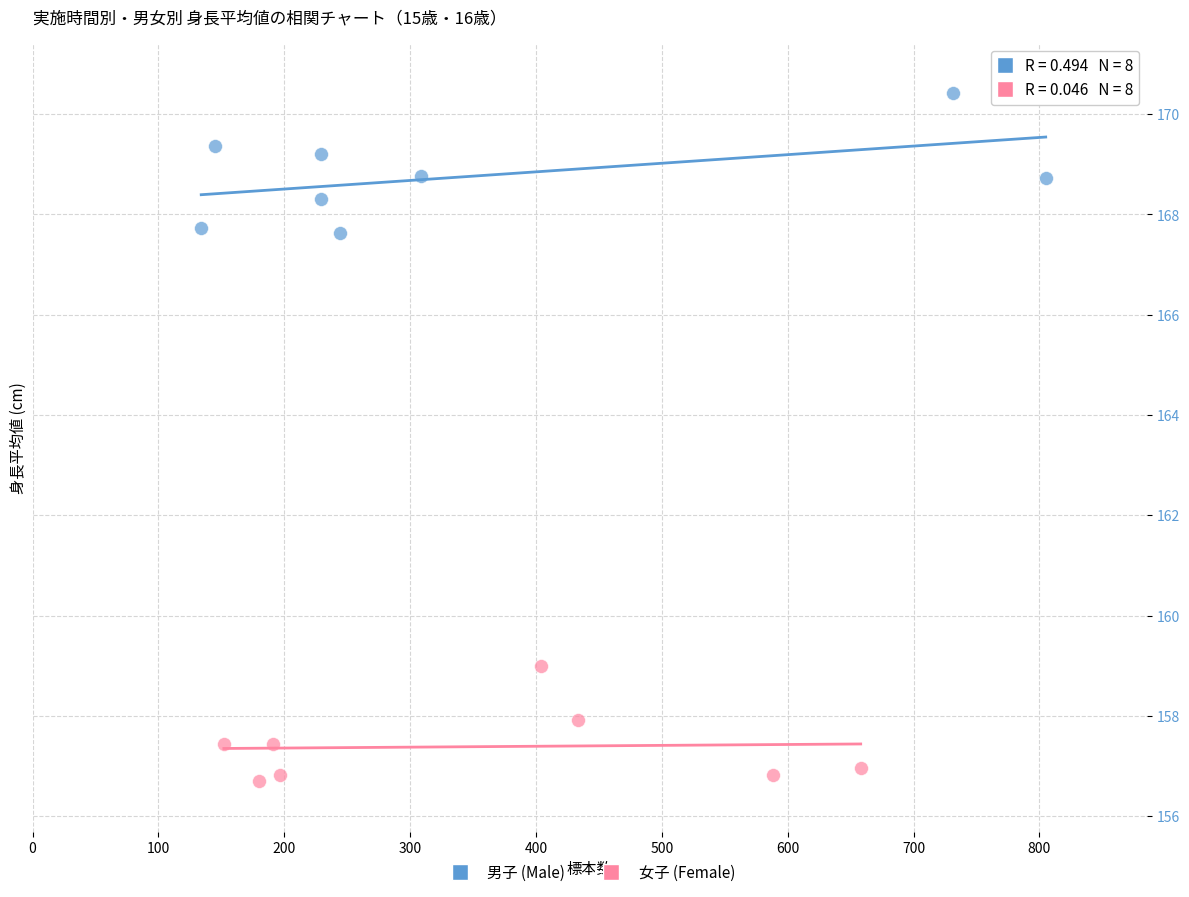

Which series contains the highest Y value?

男子 (Male)